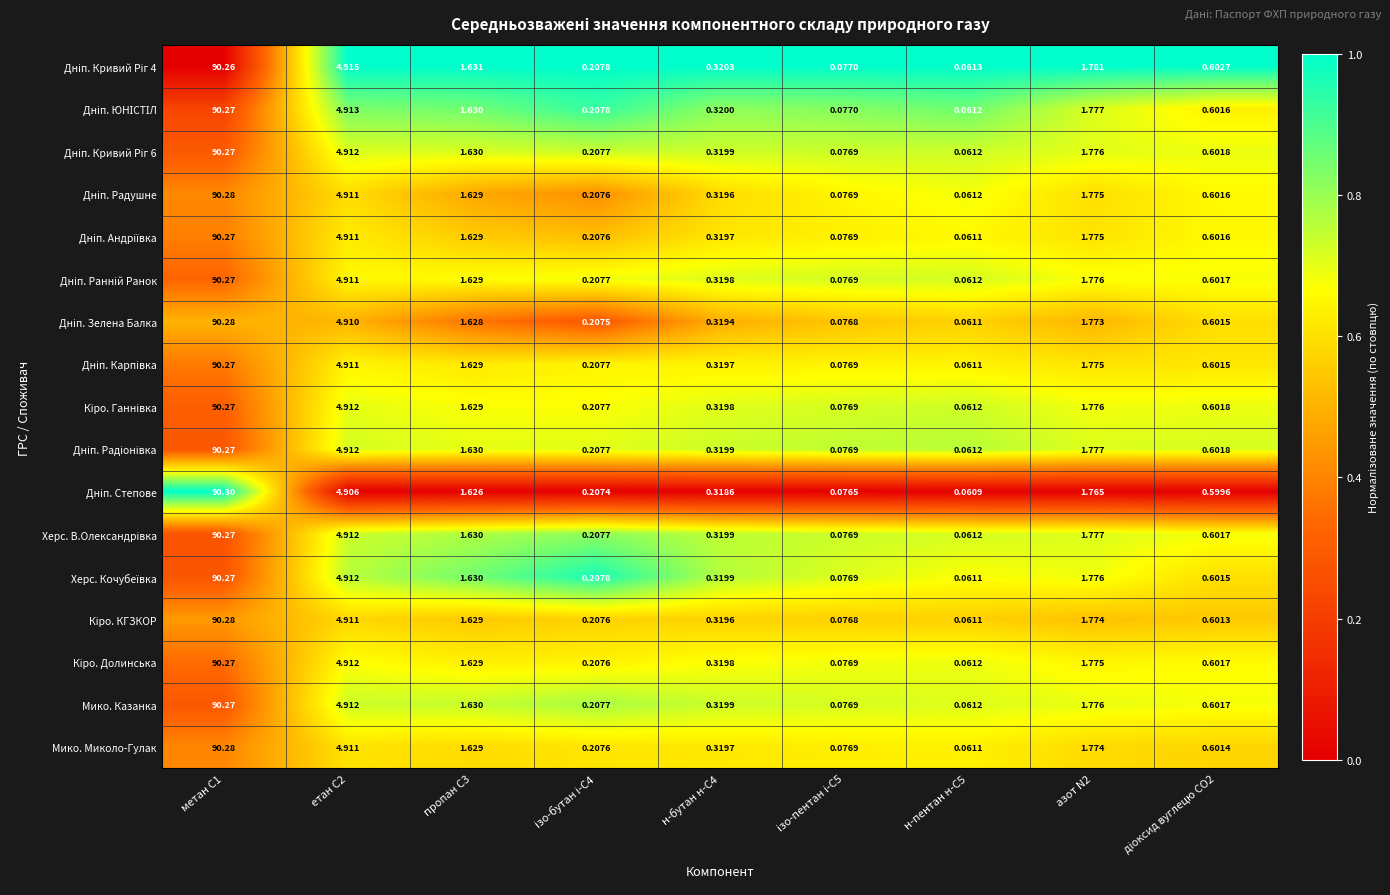

Count the number of data series in this chart.

17